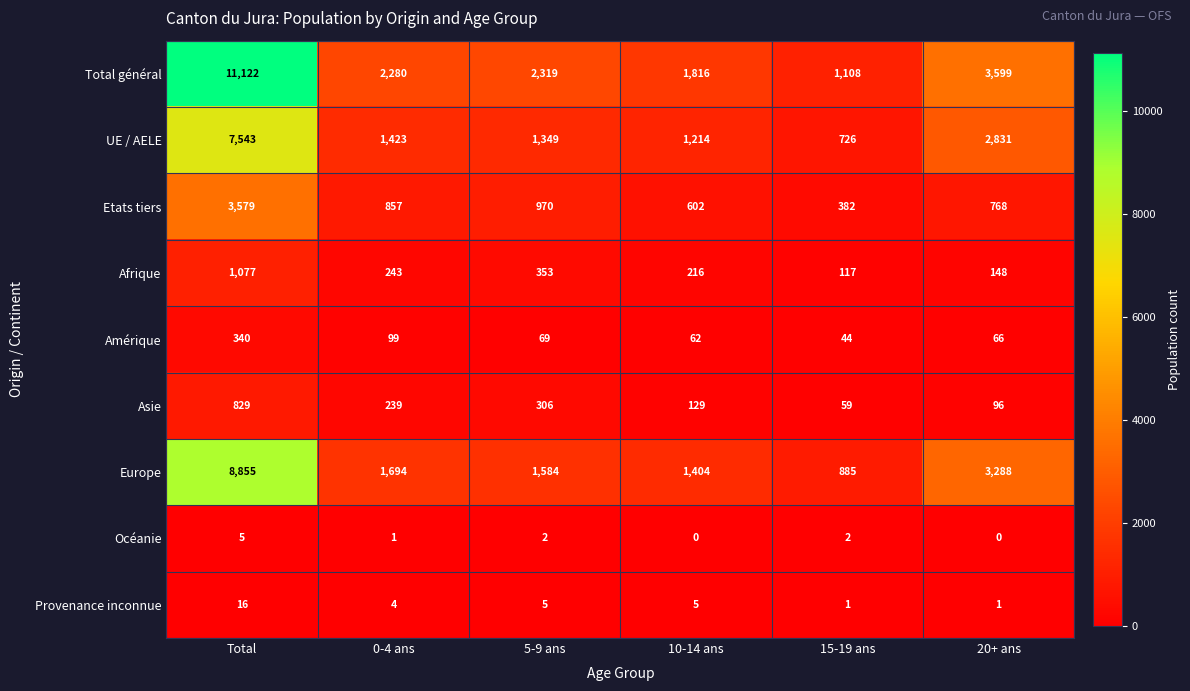

Which category has the lowest value in the Total général series?

15-19 ans